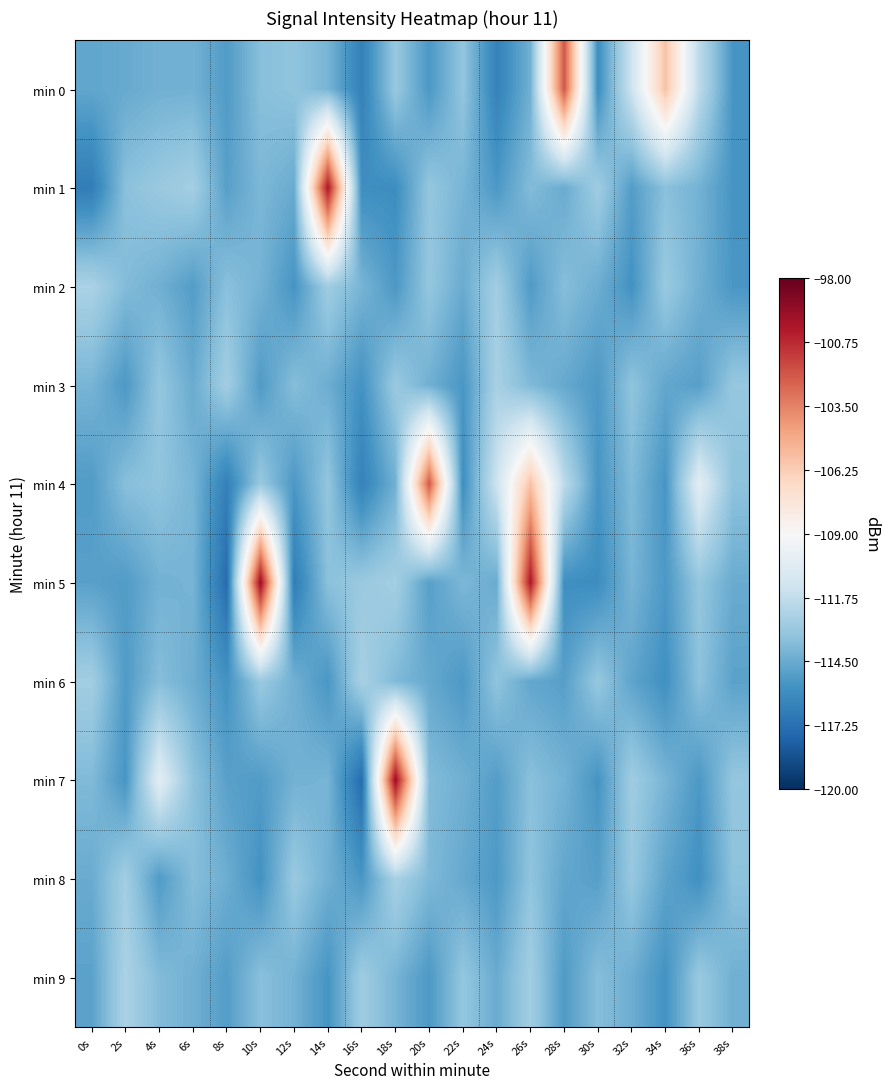

Which label corresponds to the largest value in the chart?

10s